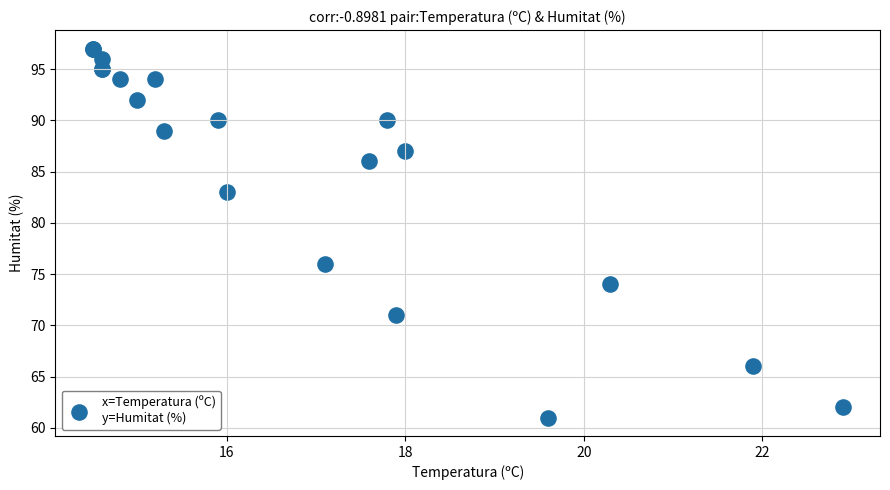

What Y value in the scatter plot is closest to 79?

76